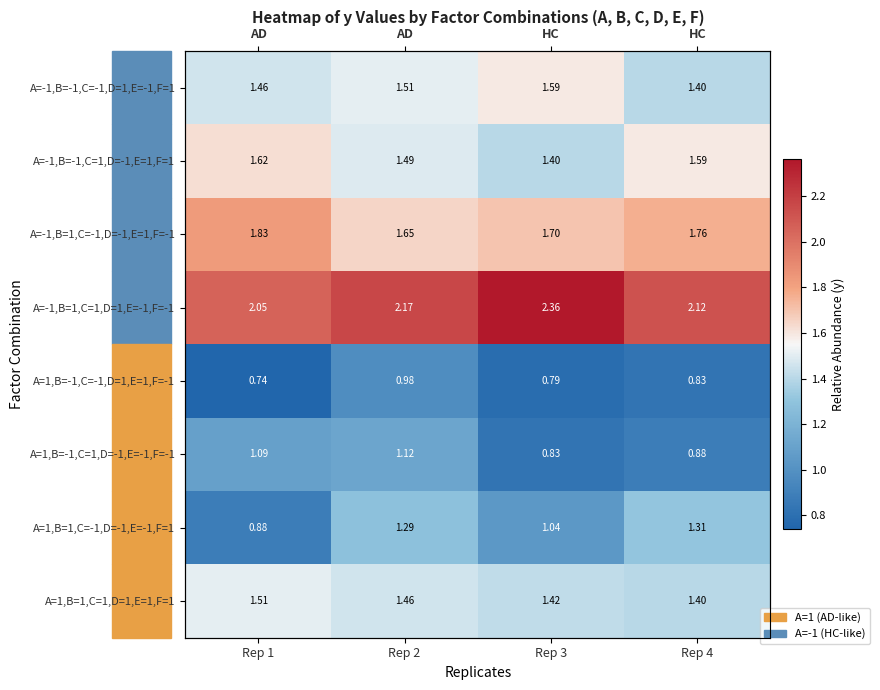

What is the difference between the maximum and minimum values in the A=-1,B=1,C=-1,D=-1,E=1,F=-1 series?

0.2